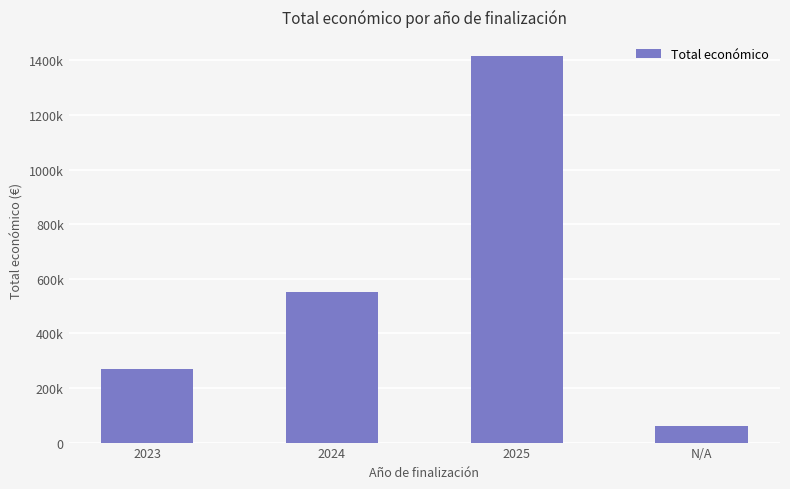

What is the approximate value at 2024?

550059